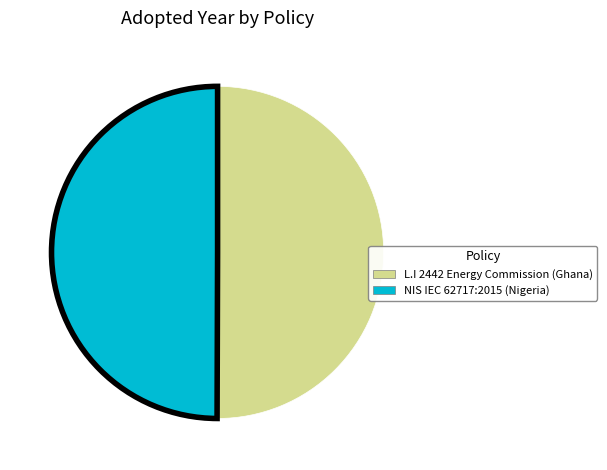

True or false: L.I 2442 Energy Commission (Ghana) accounts for 50% of the total.

True